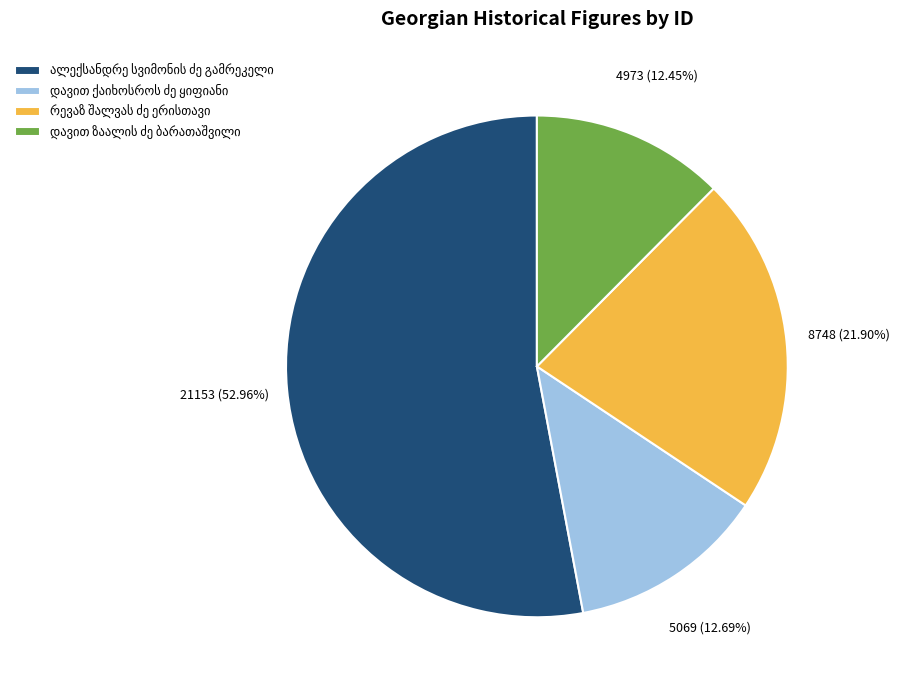

Is there a majority slice in this chart?

Yes